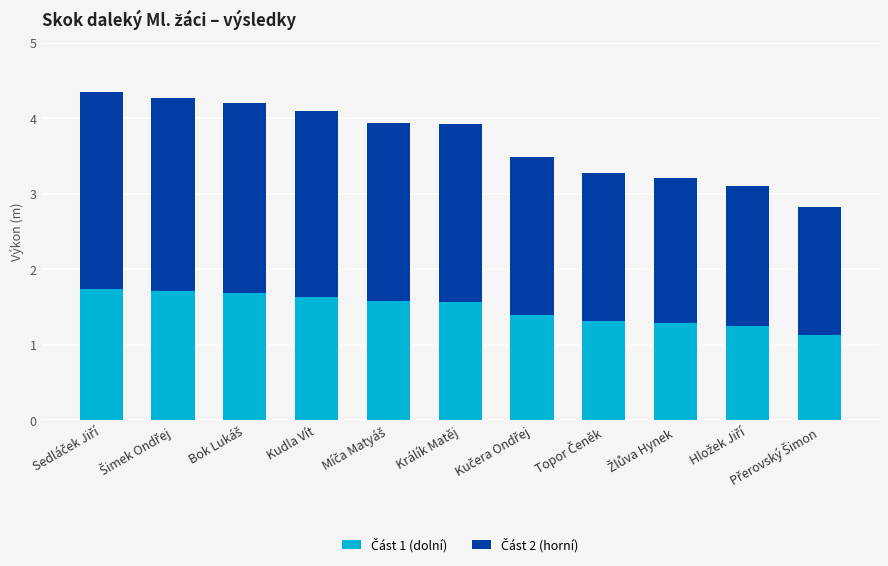

Does the chart contain any negative values?

No